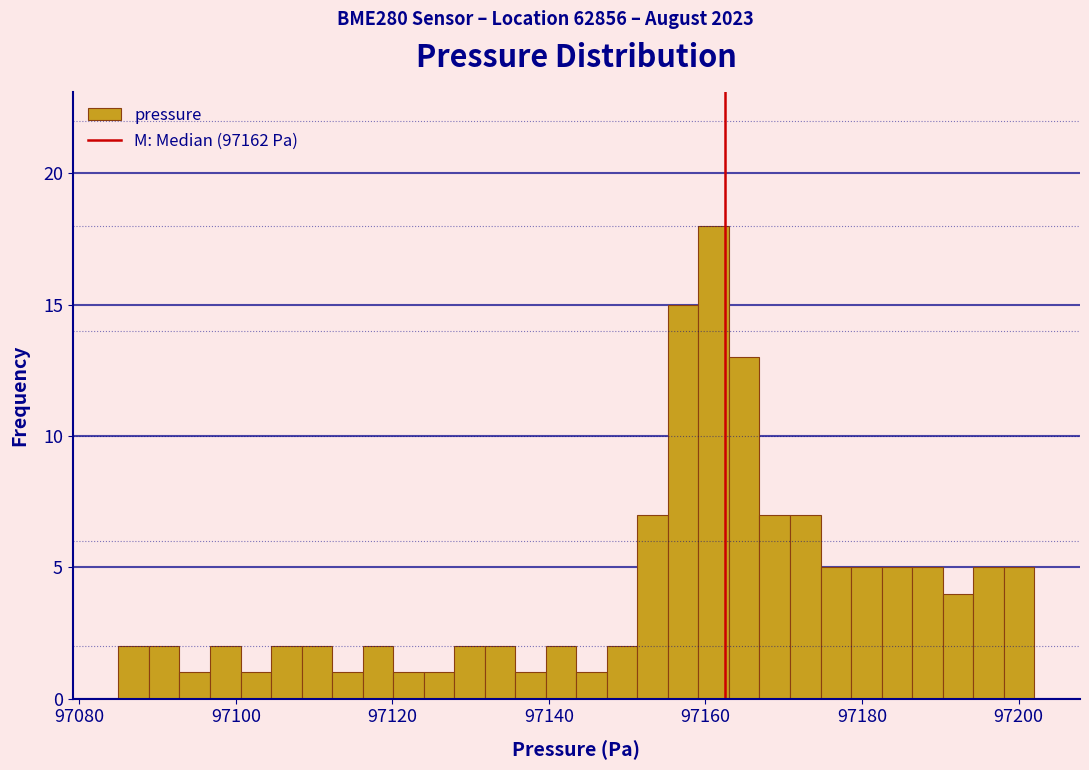

Read against the x-axis, roughly where is the centre of the tallest bar?

97162